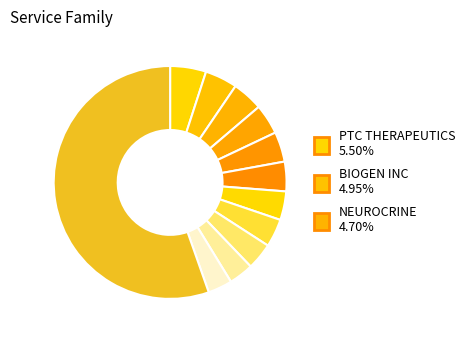

To the nearest percent, what is the difference between the largest and smallest slice percentages?

52%